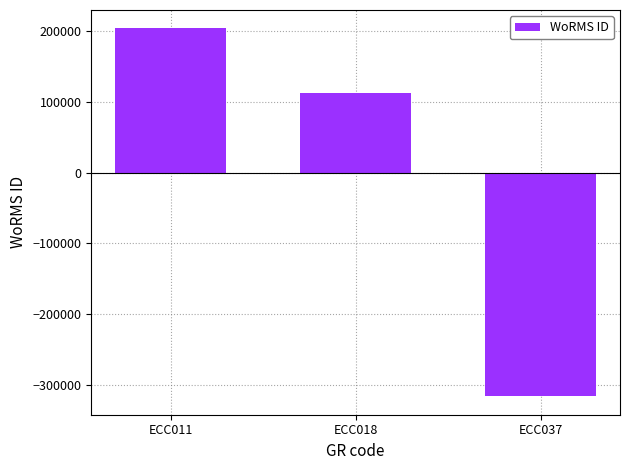

What is the sum of the values at ECC037 and ECC011?

-112420